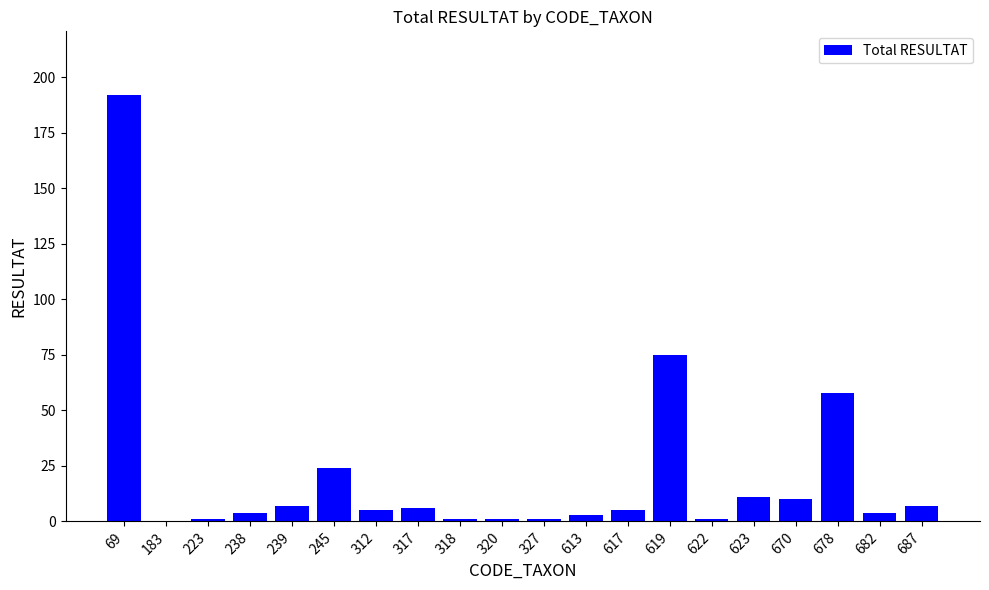

The chart shows a value of 117 at 619. True or false?

False